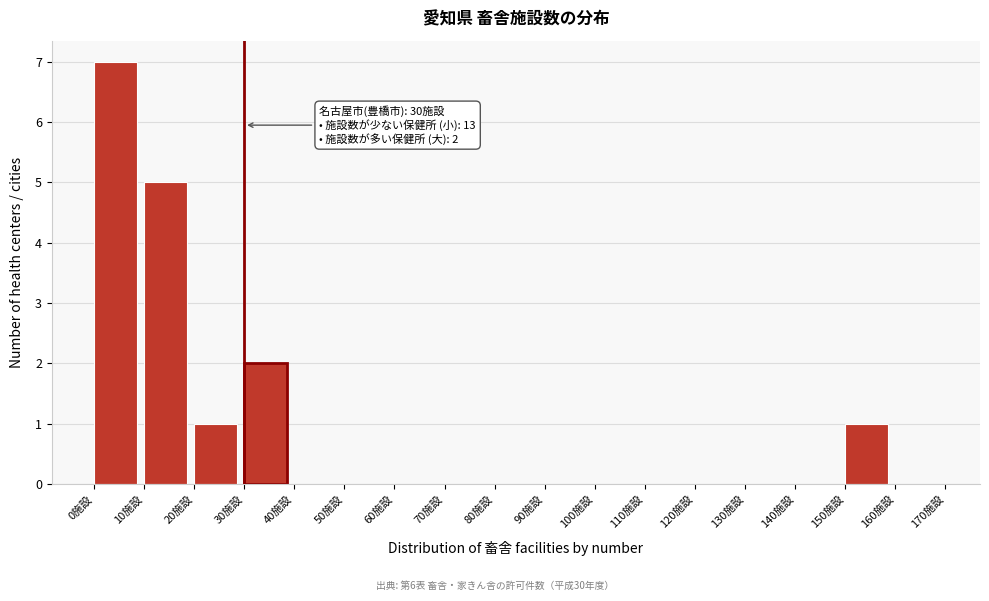

Which range on the x-axis has the tallest bar?

0 to 10